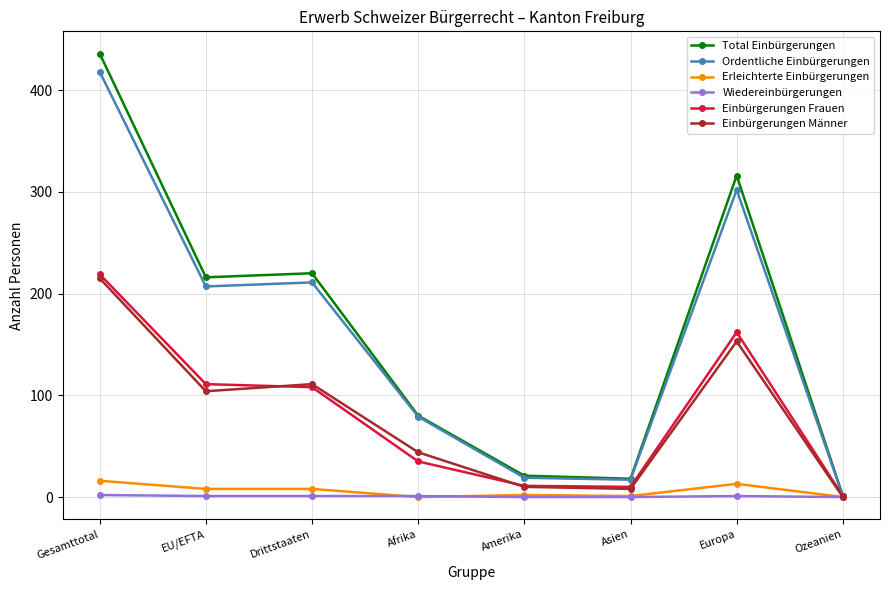

Which series has the largest range (max minus min)?

Total Einbürgerungen